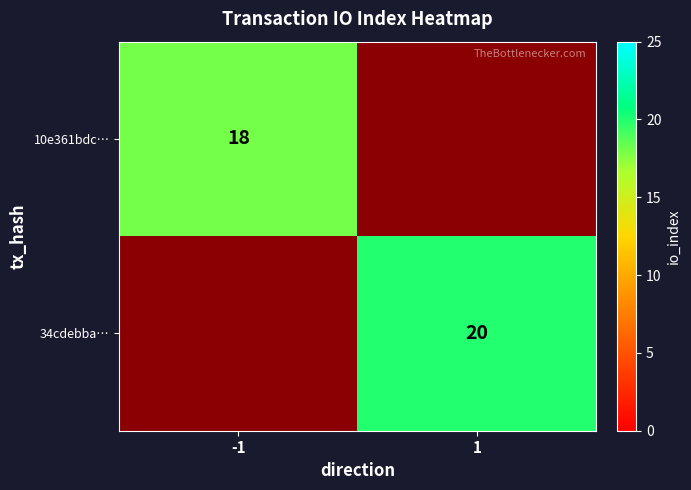

True or false: 34cdebba… has a value of 5 at 1.

False